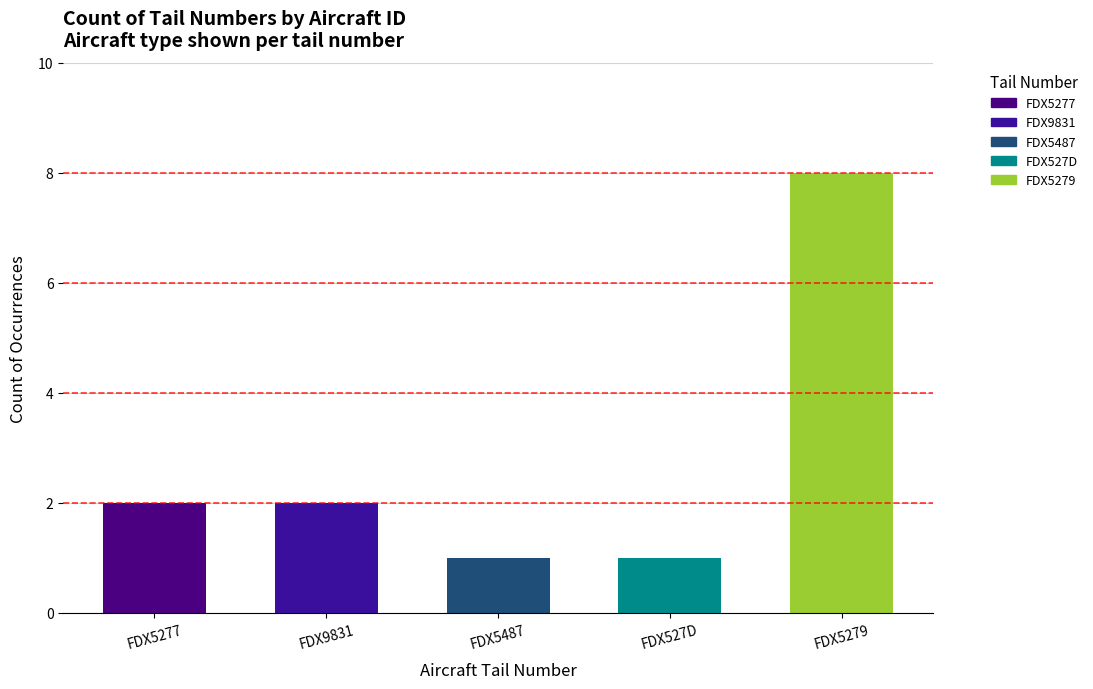

What is the label of the 4th bar from the right?

FDX9831